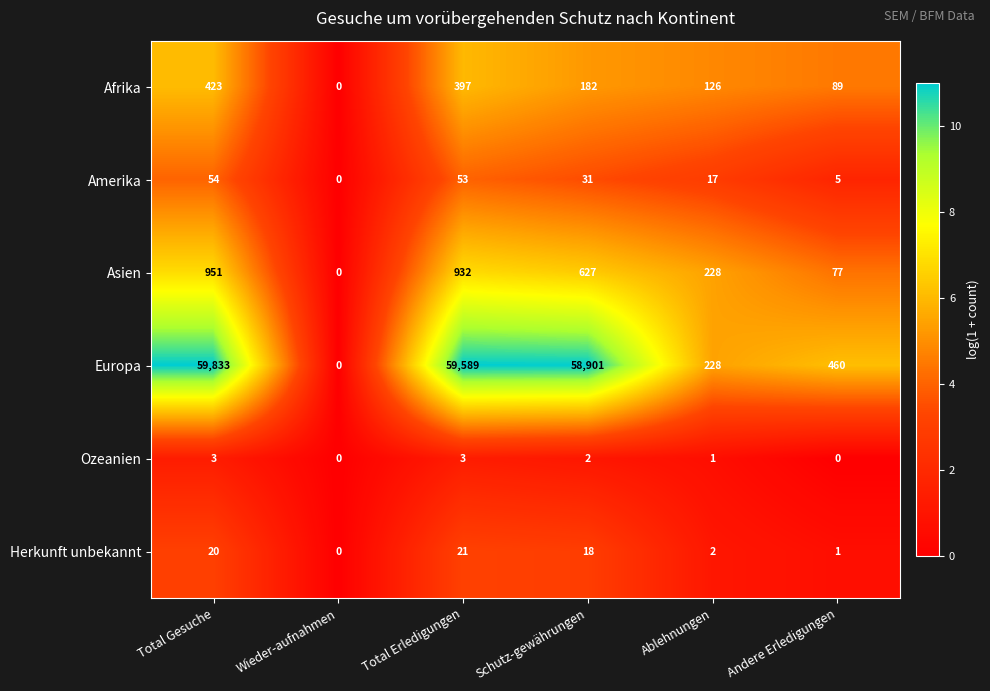

What is the sum of the Asien values at Andere Erledigungen and Schutz-gewährungen?

704